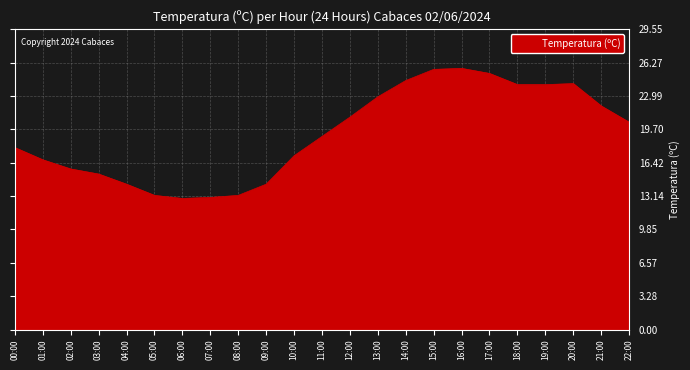

What position from the right is 12:00?

11